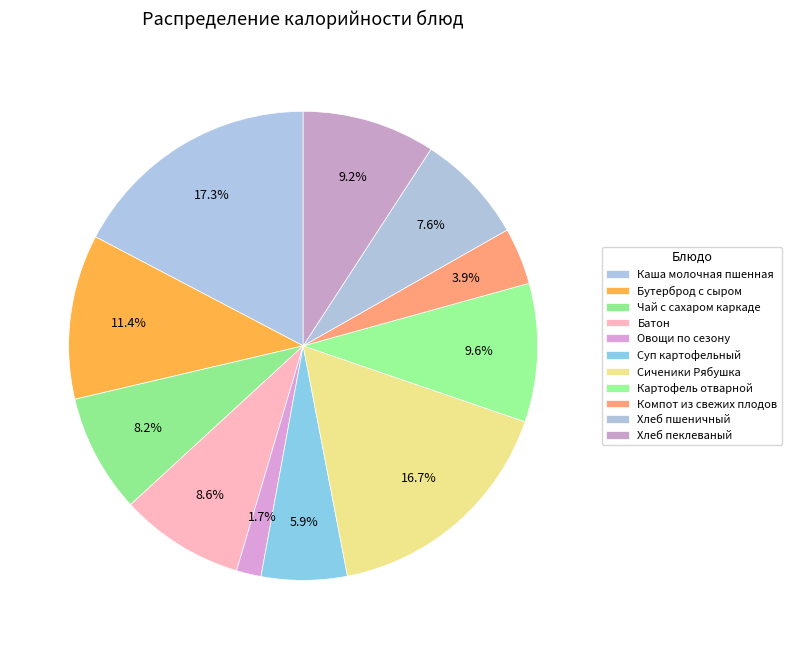

To the nearest percent, what is the combined percentage of Хлеб пшеничный and Компот из свежих плодов?

12%